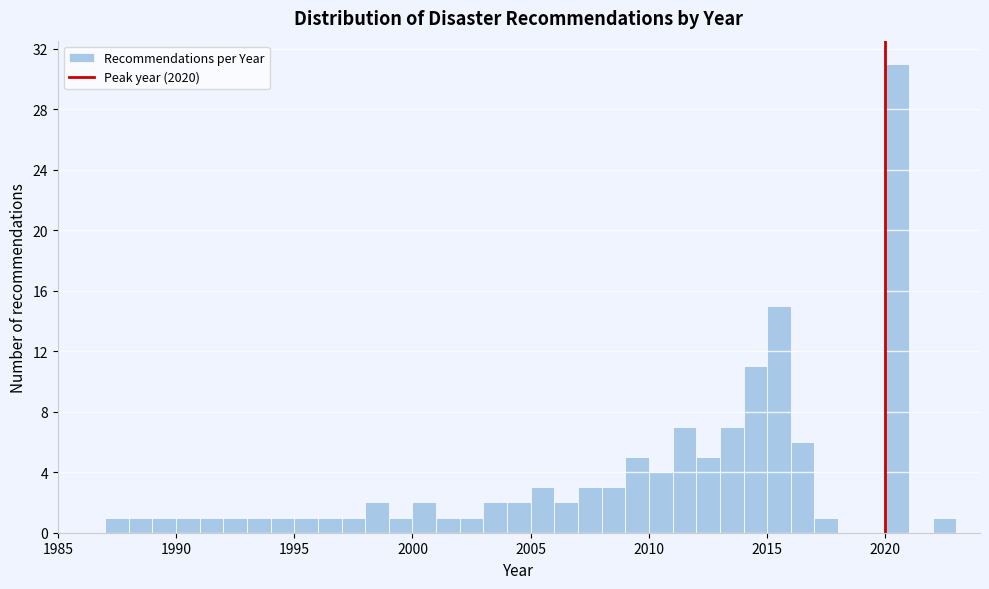

Around what value on the x-axis is the tallest bar? Give the approximate position of its centre, as read against the axis.

2020.5